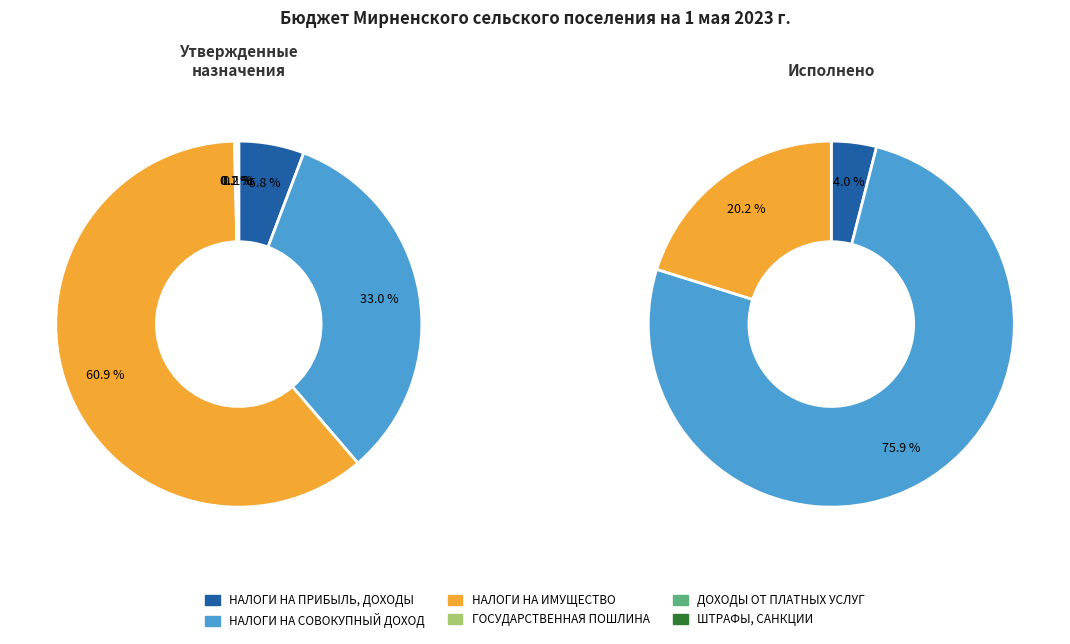

Count the number of slices in the pie.

6